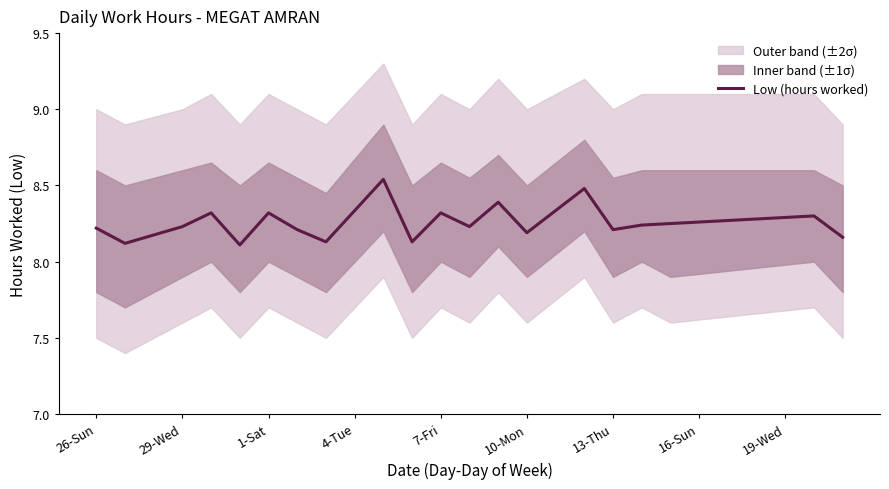

What is the greatest value displayed?

8.5